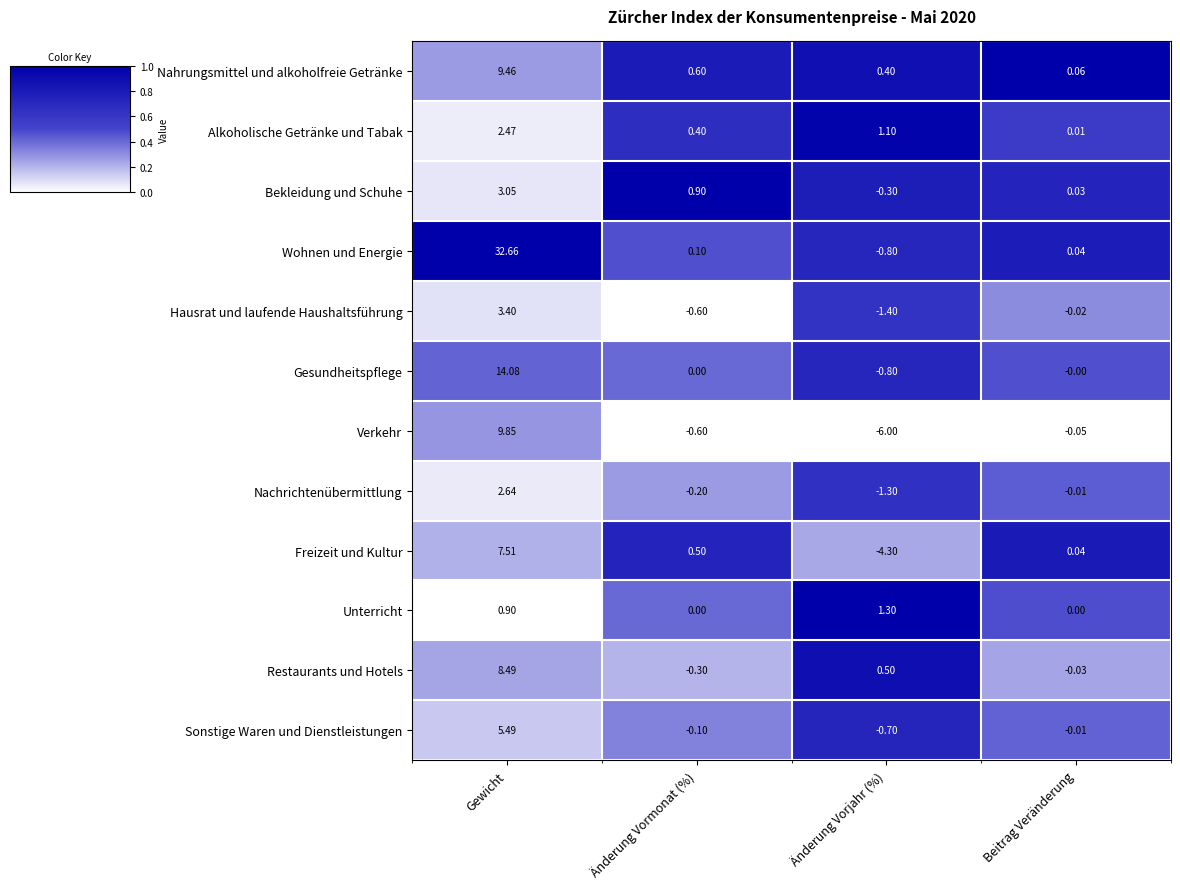

Between Änderung Vormonat (%) and Beitrag Veränderung, which series saw the biggest shift?

Bekleidung und Schuhe